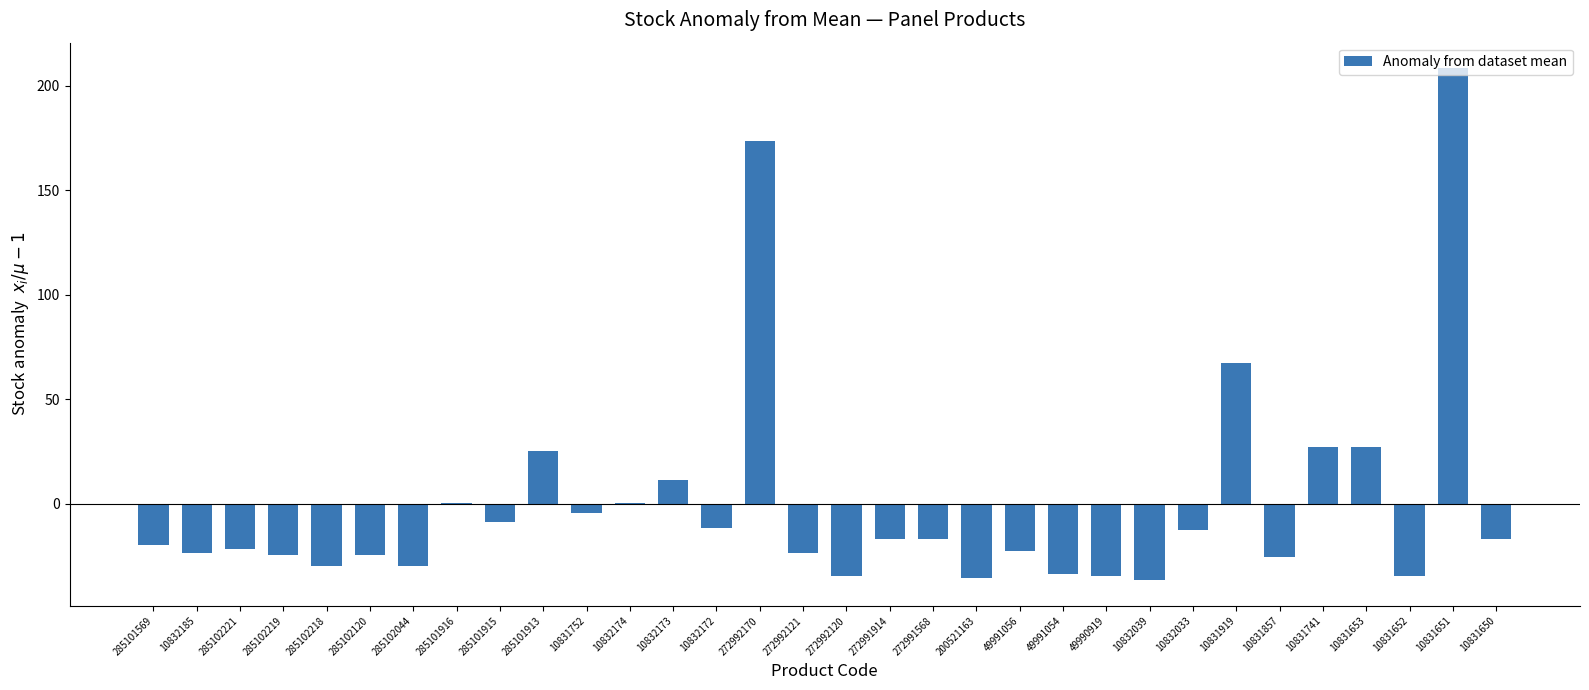

Count the number of data series in this chart.

1